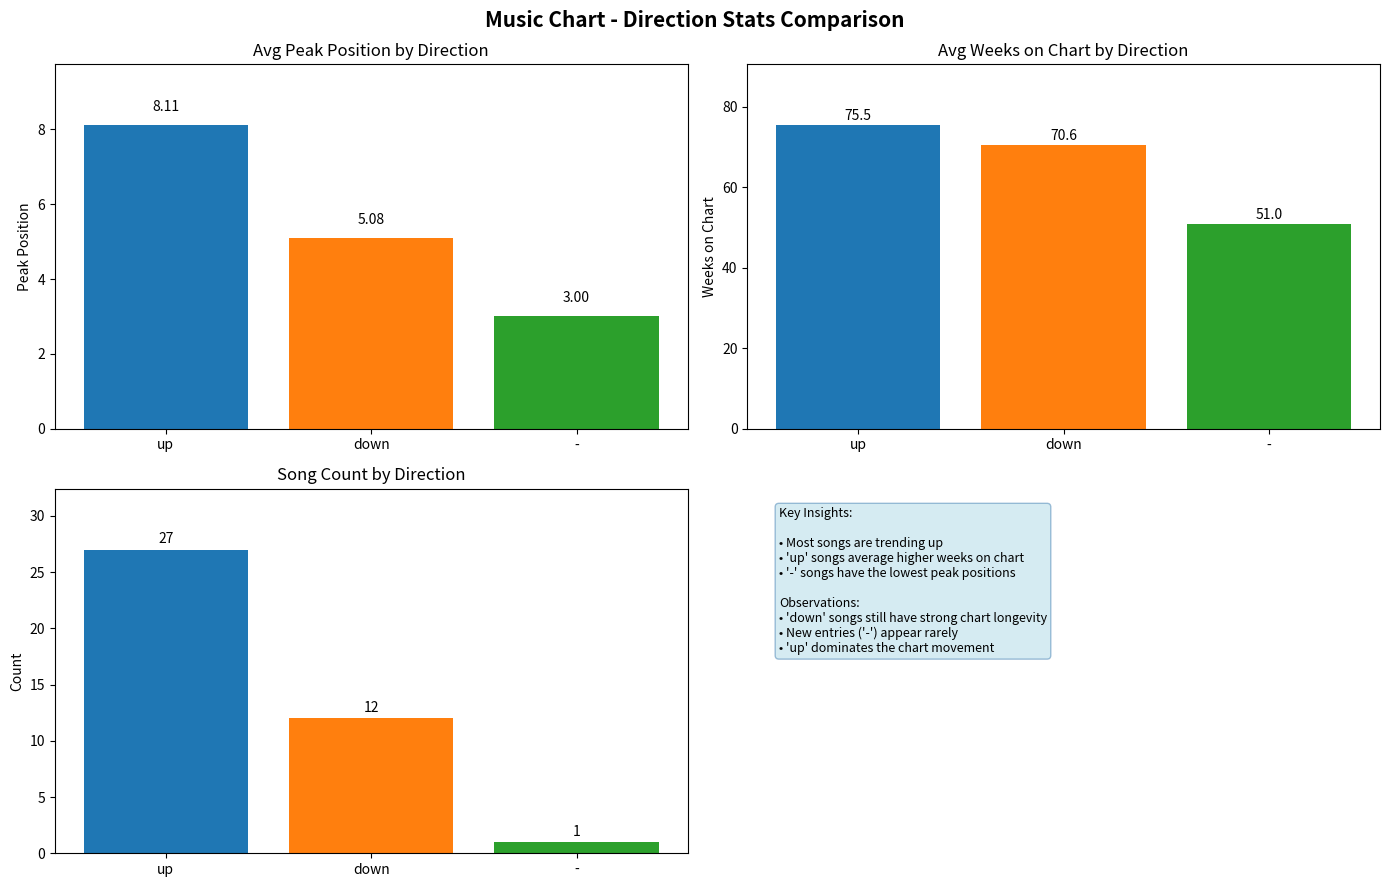

What is the average value of the Avg Weeks on Chart series?

65.7